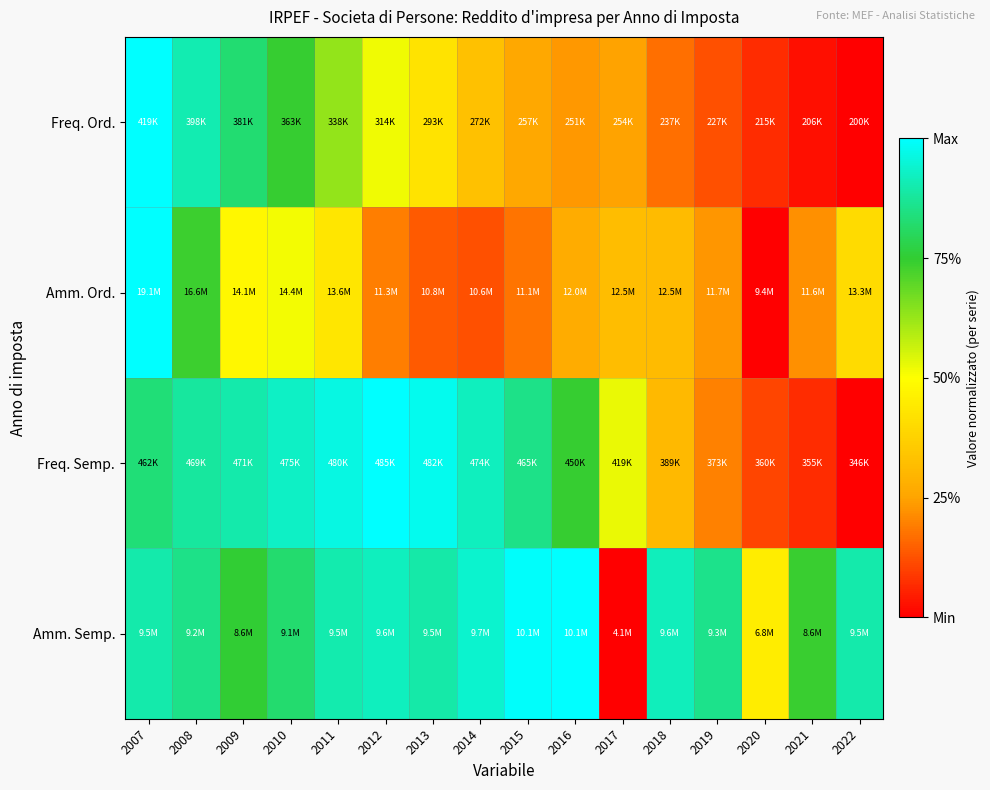

Which series changed the most between 2008 and 2020?

Freq. Ord.